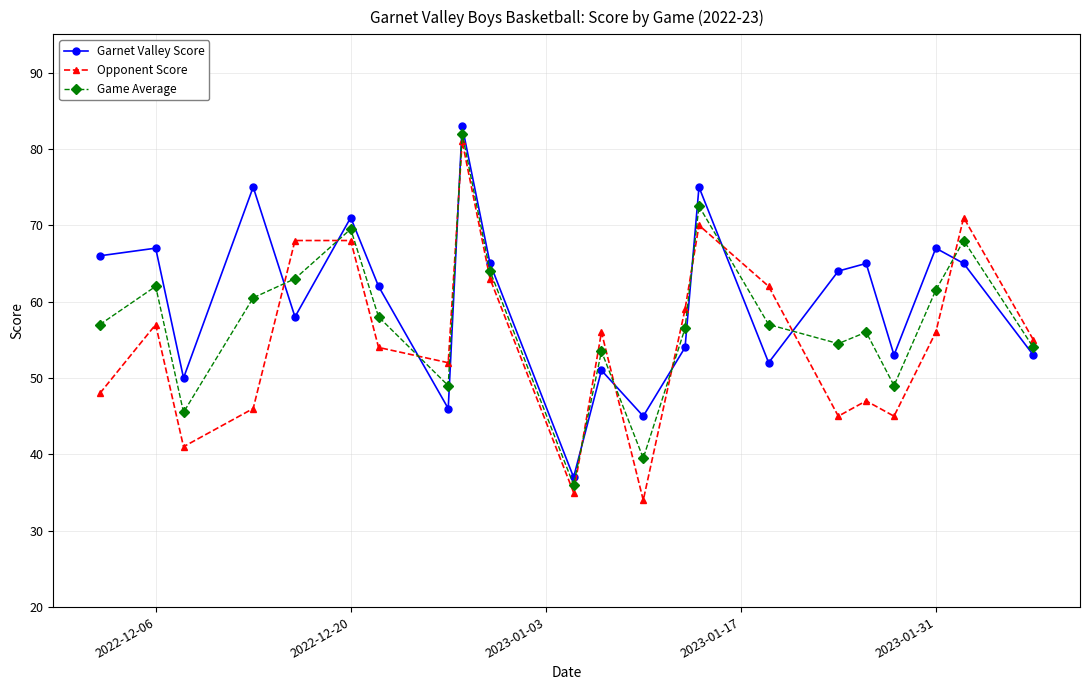

What is the maximum value for Garnet Valley Score?

83.0